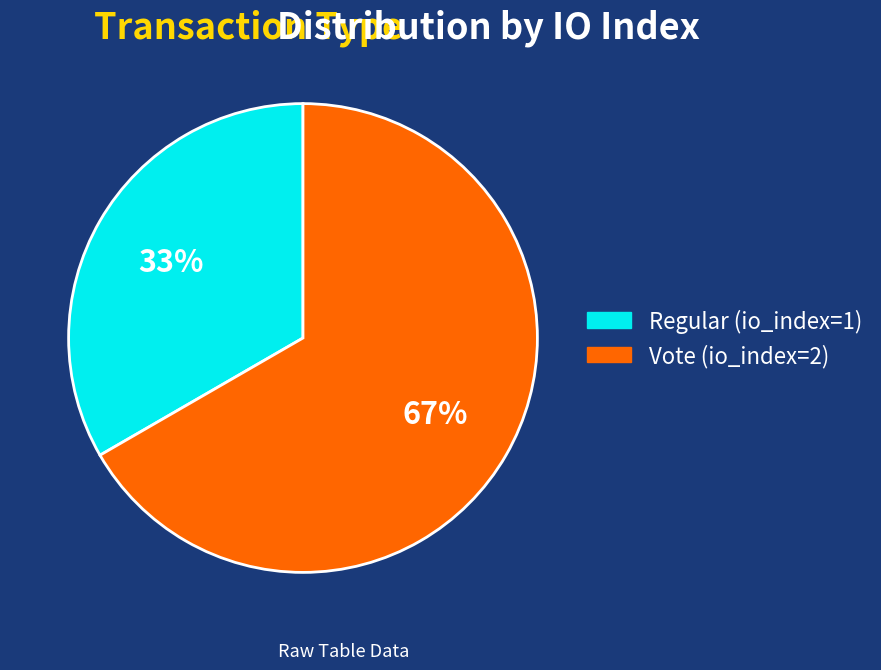

How many segments does this pie chart have?

2